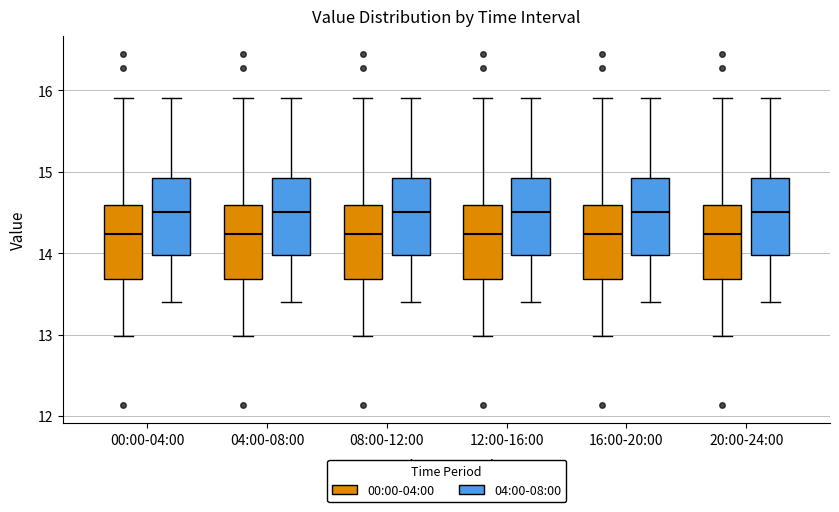

Where is the upper edge of the box for 12:00-16:00 (04:00-08:00) on the y-axis? The values are not printed on the chart, so give them approximately, as read against the axis.

14.9